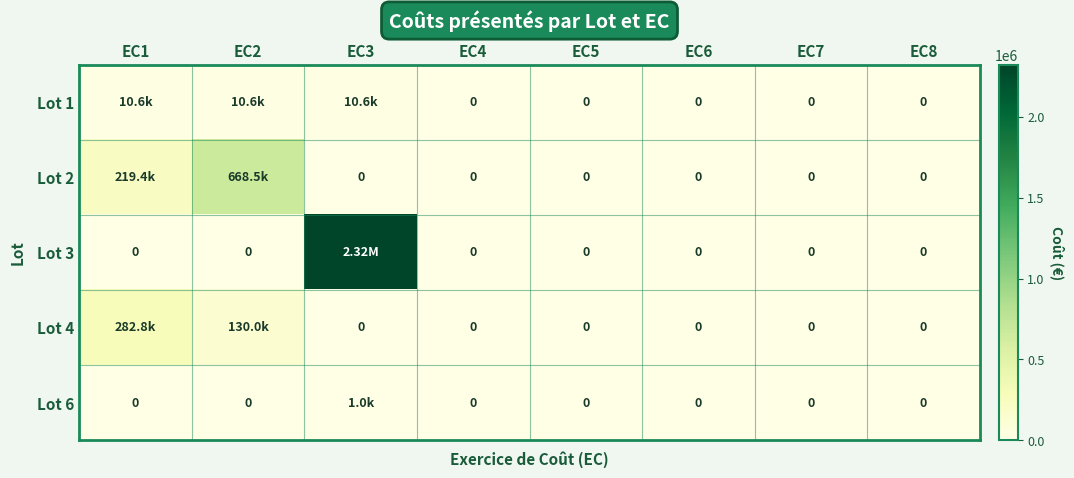

The Lot 2 series shows 0.0 at EC8. True or false?

True